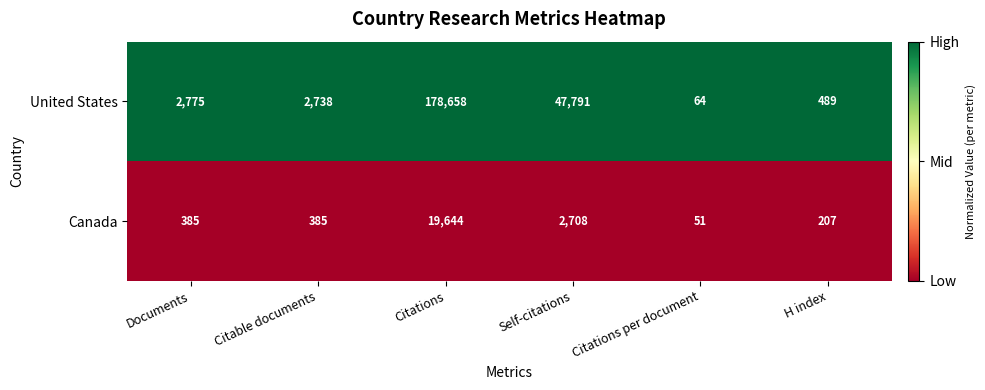

Rank the series by their maximum value, from highest to lowest.

United States, Canada